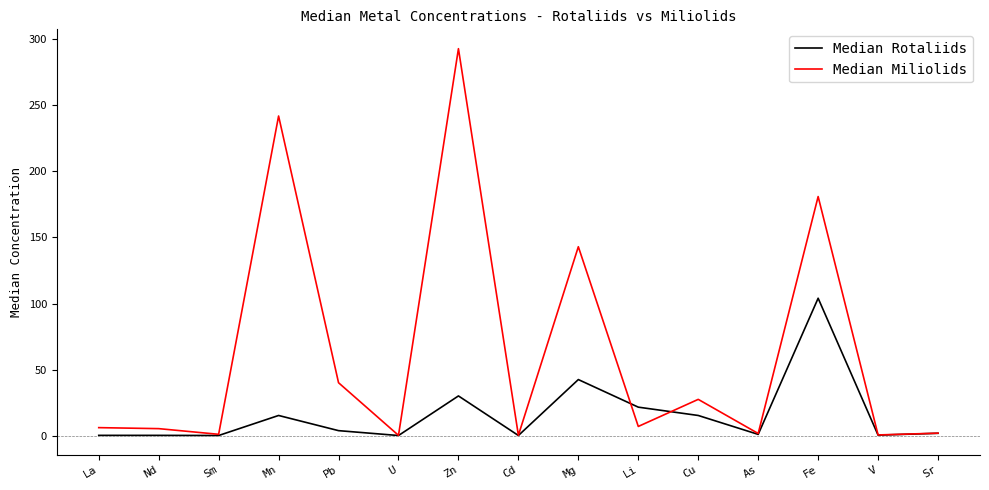

At which label is Median Rotaliids closest to 52?

Mg